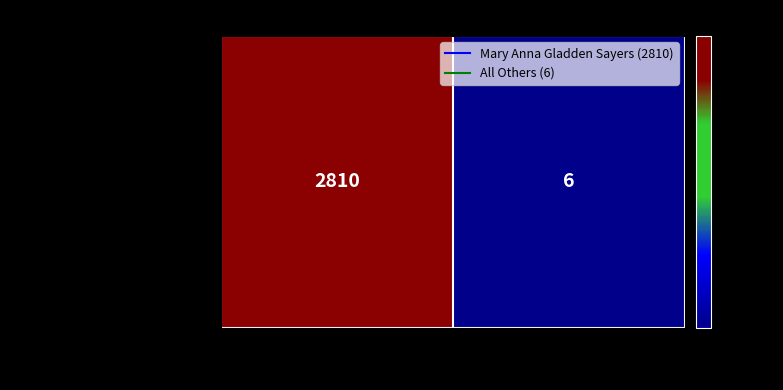

What is the minimum value shown in the chart?

6